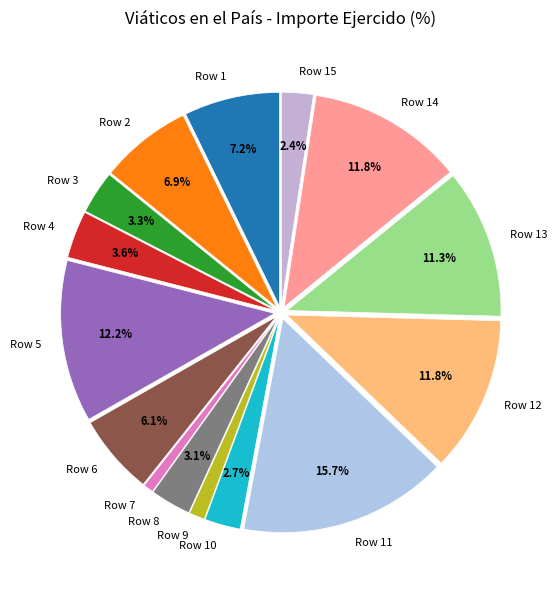

How many slices are in this pie chart?

15